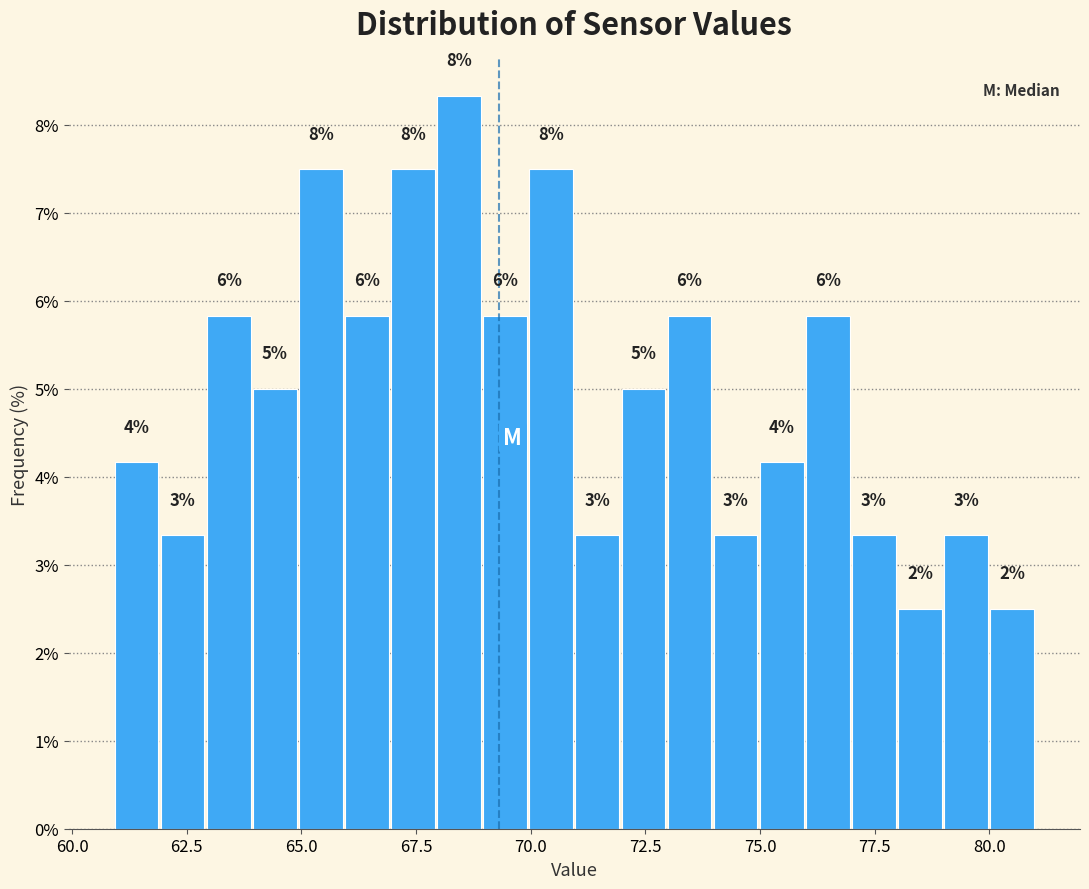

Read against the x-axis, roughly where is the centre of the tallest bar?

68.5